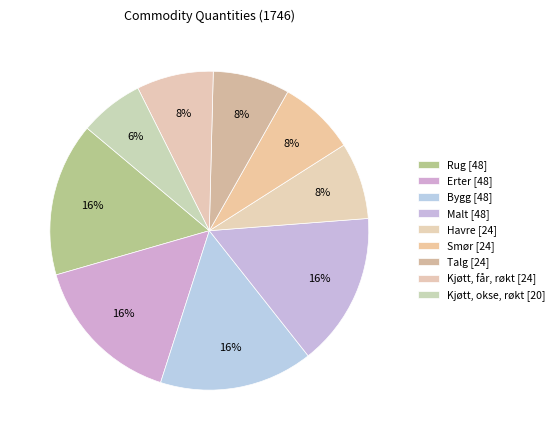

Is there any slice that represents more than half of the pie?

No